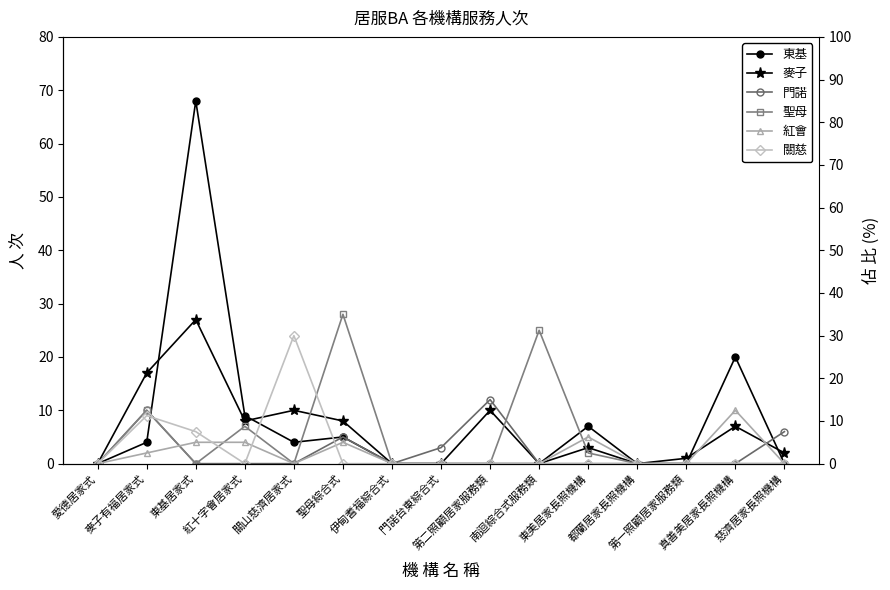

Is the value of 聖母 at 南迴綜合式服務類 greater than the value of 紅會 at 東美居家長照機構?

Yes